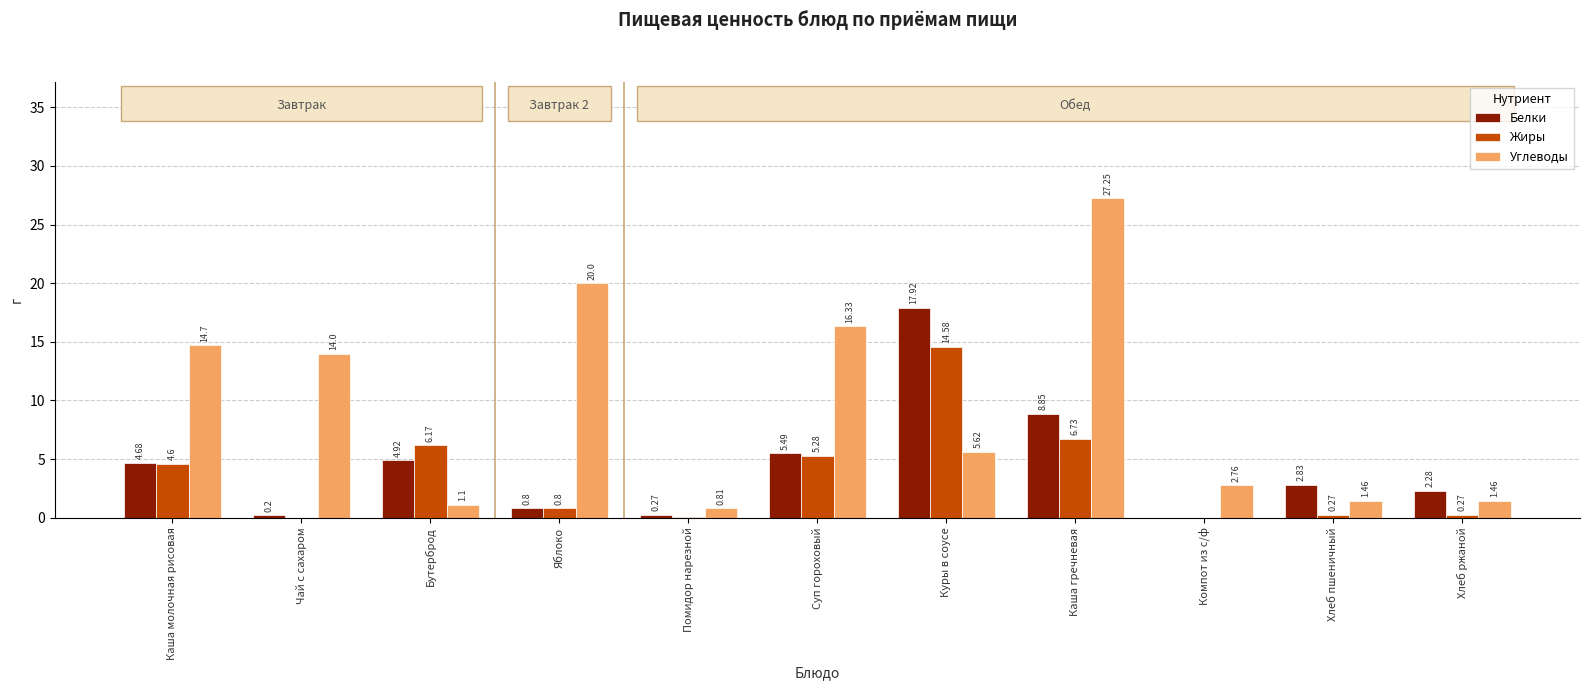

At which category does the chart reach its peak across all series?

Каша гречневая